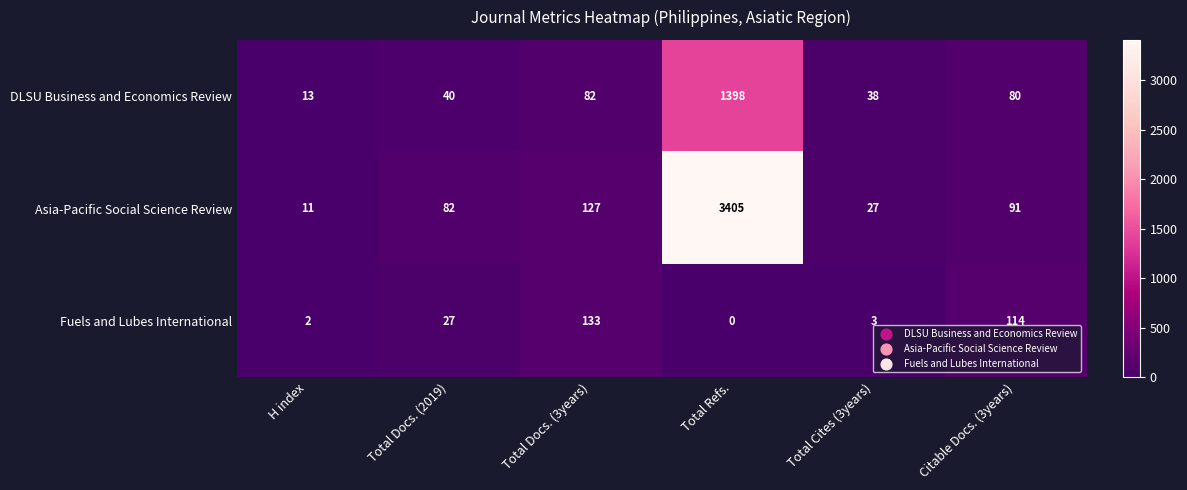

What is the sum of the Fuels and Lubes International values at Total Refs. and Total Docs. (3years)?

133